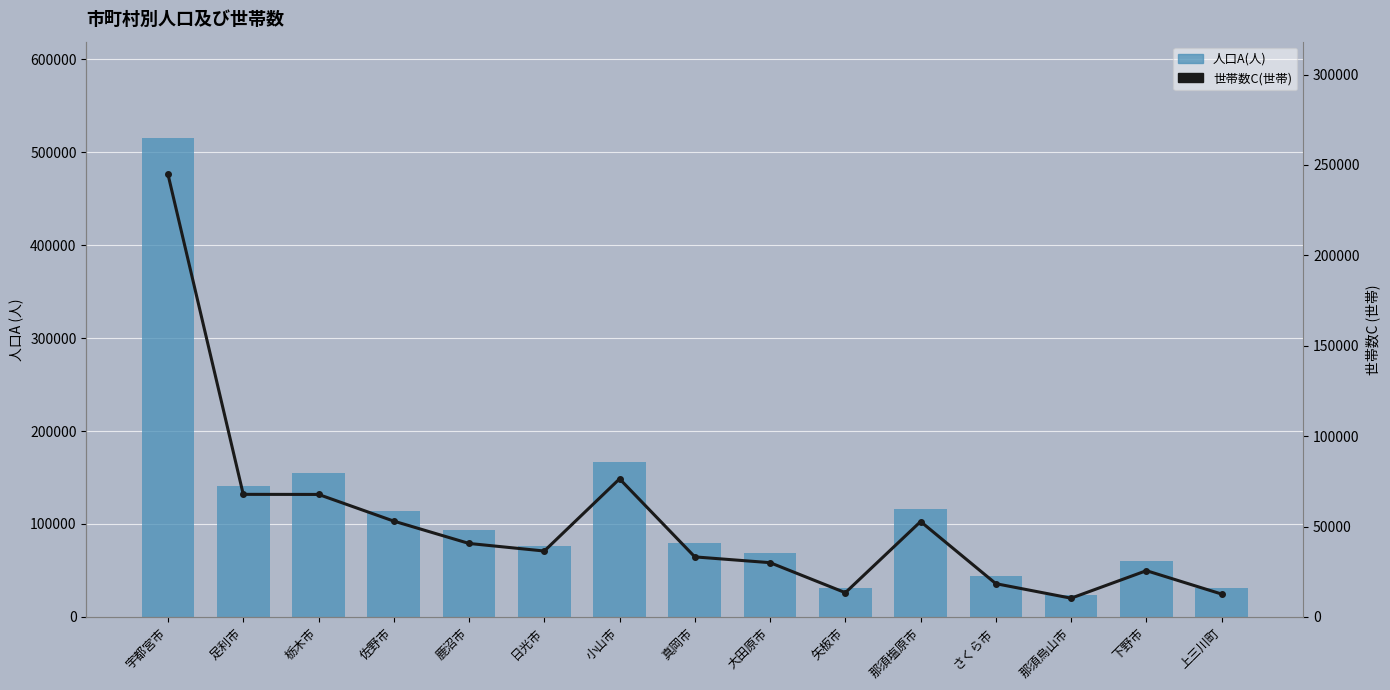

How many values in the 人口A(人) series are below 79002?

7